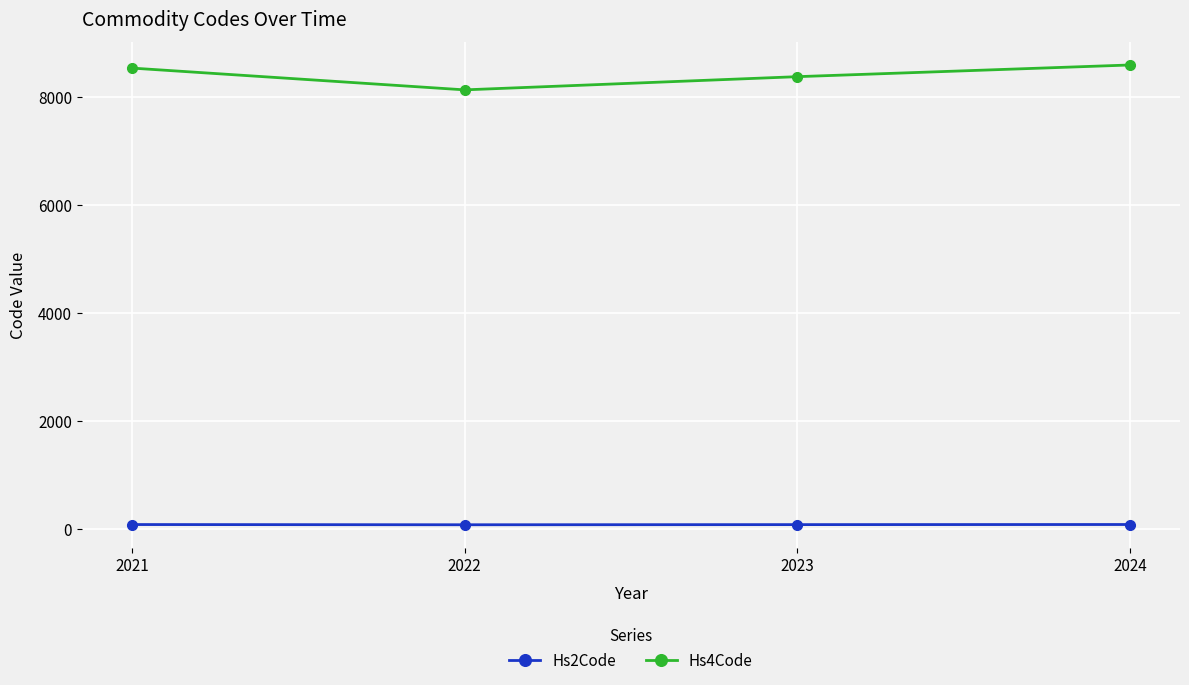

Which series has the widest spread of values?

Hs4Code